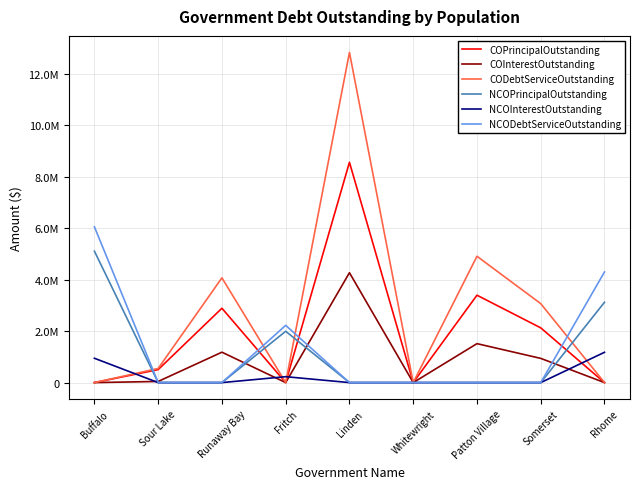

At which category is the sum across all series the highest?

Linden